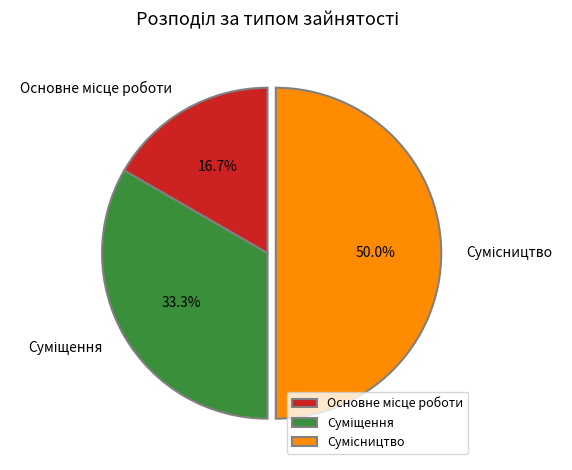

Approximately how many times larger is the value at Сумісництво compared to Суміщення?

1.5